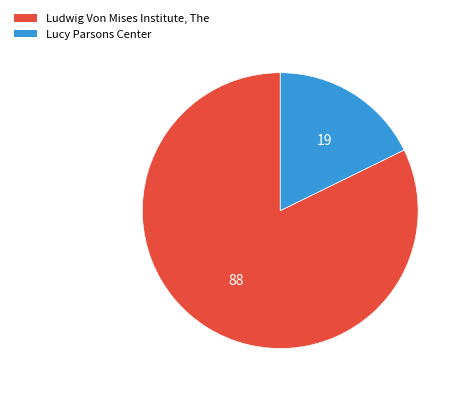

What is the largest slice in the pie chart?

Ludwig Von Mises Institute, The